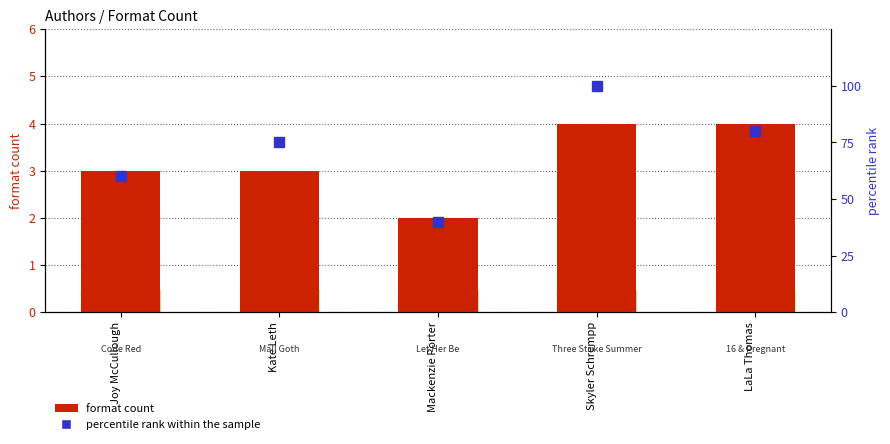

How many data points does each series have?

5